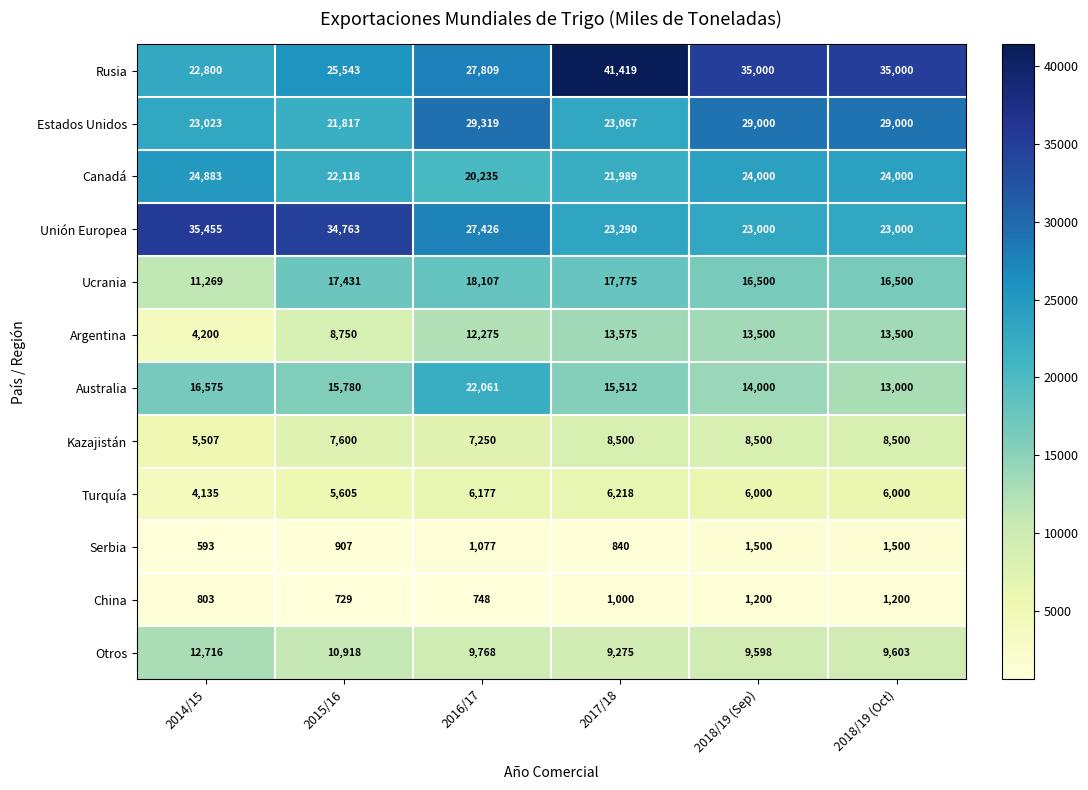

The Ucrania series shows 28385 at 2018/19 (Oct). True or false?

False